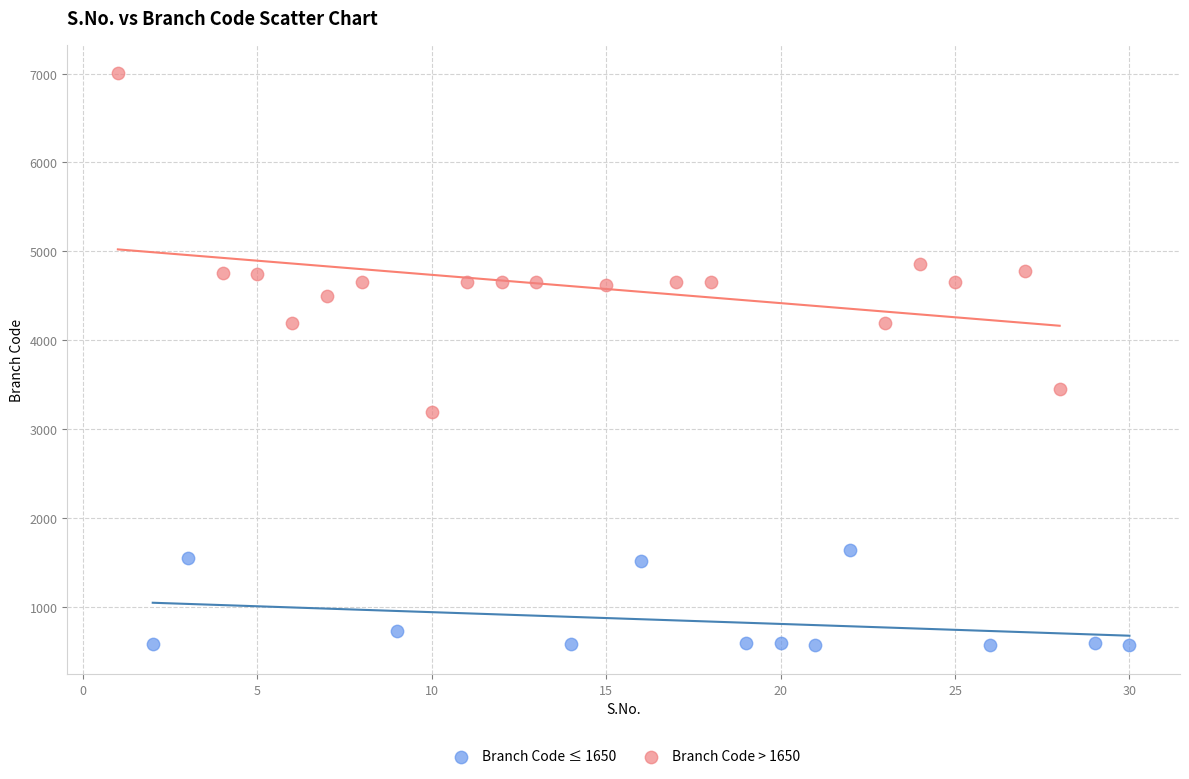

What are all the series names shown in the legend?

Branch Code ≤ 1650, Branch Code > 1650